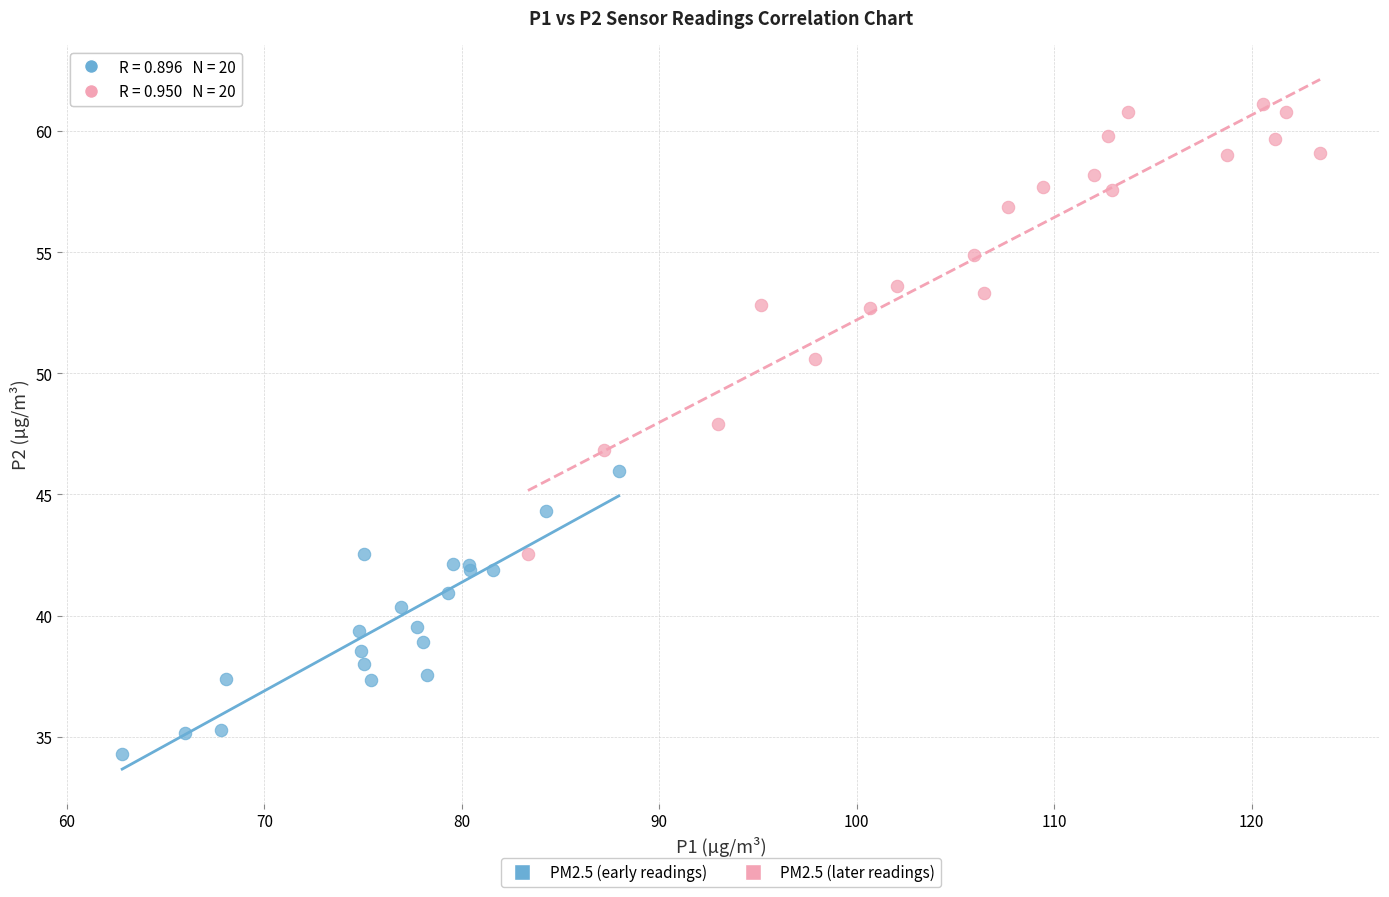

Which series contains the lowest Y value?

PM2.5 (early readings)